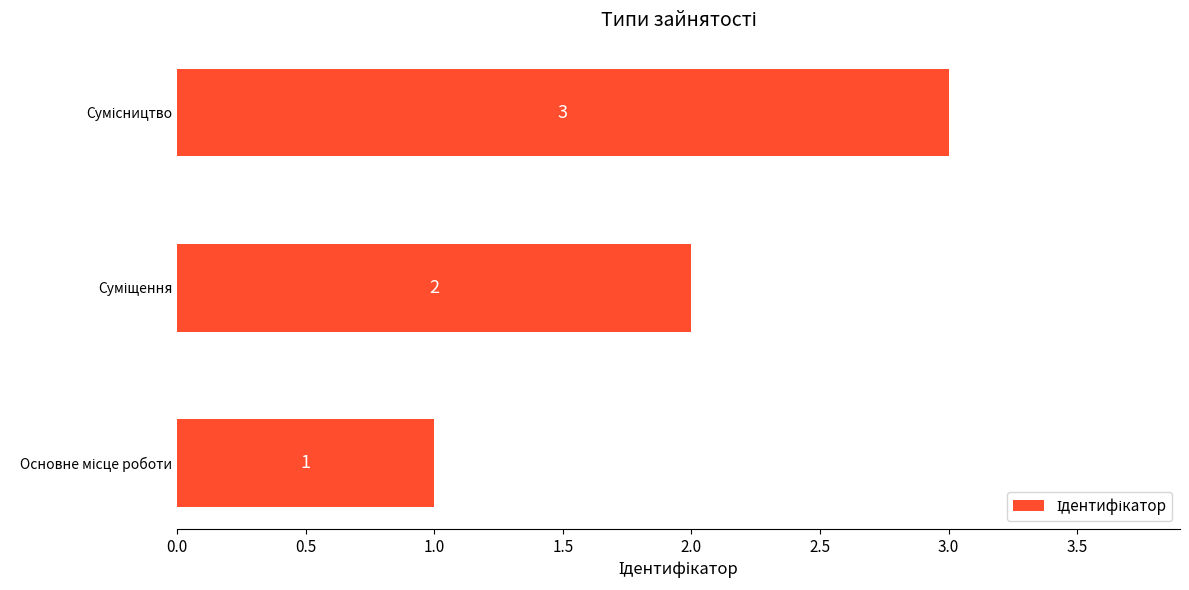

What is the sum of all values?

6